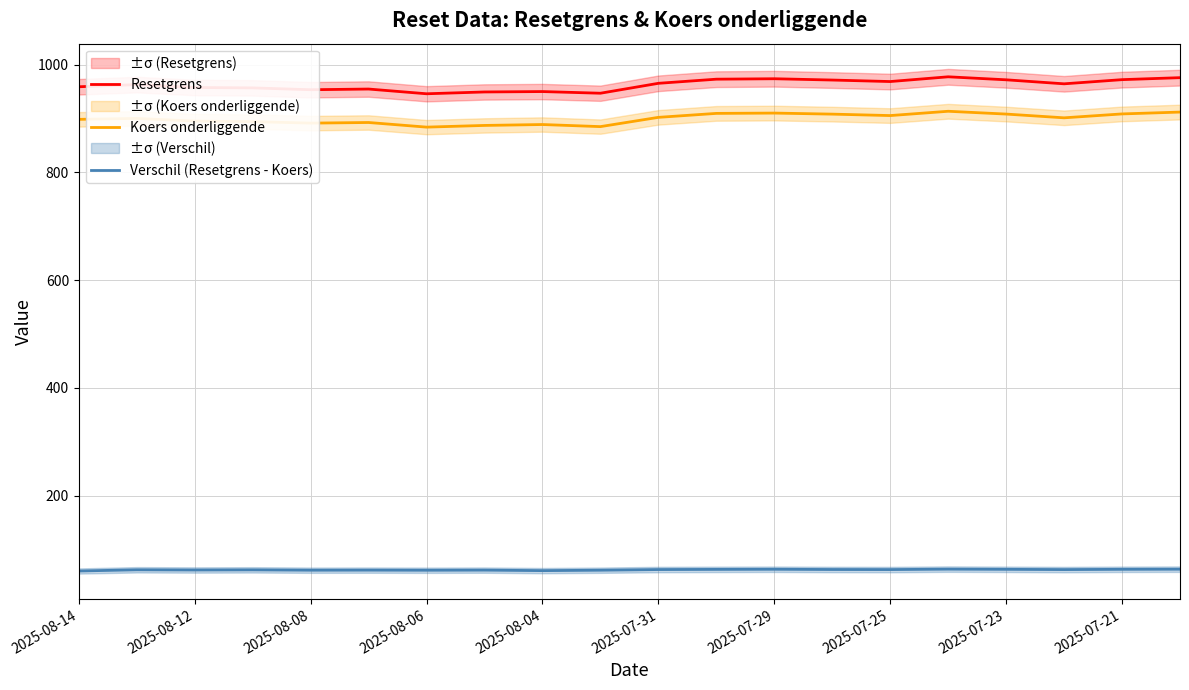

What is the spread (max minus min) of values at 2025-08-14?

898.3